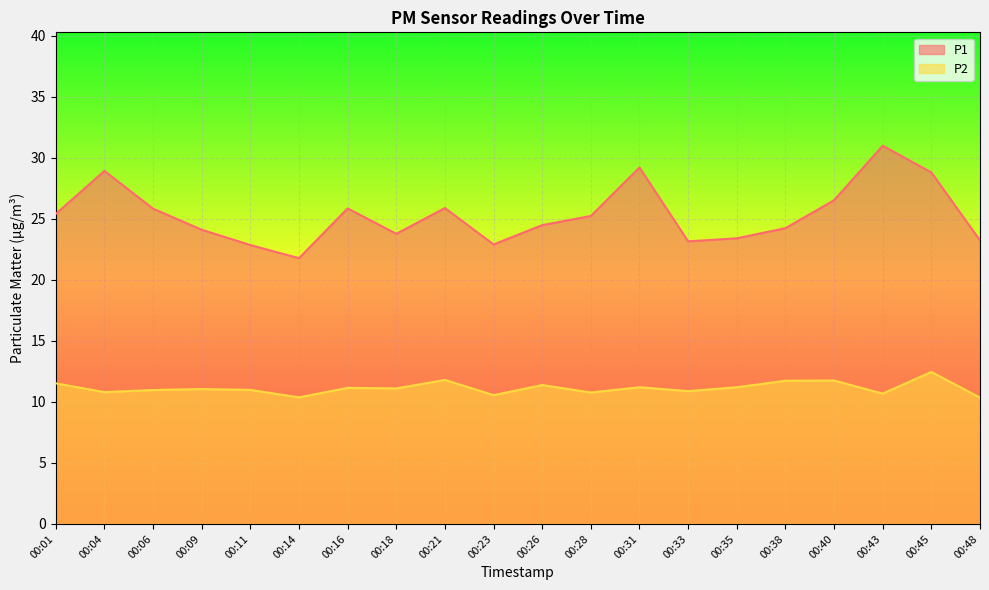

What is the minimum value shown in the chart?

10.3